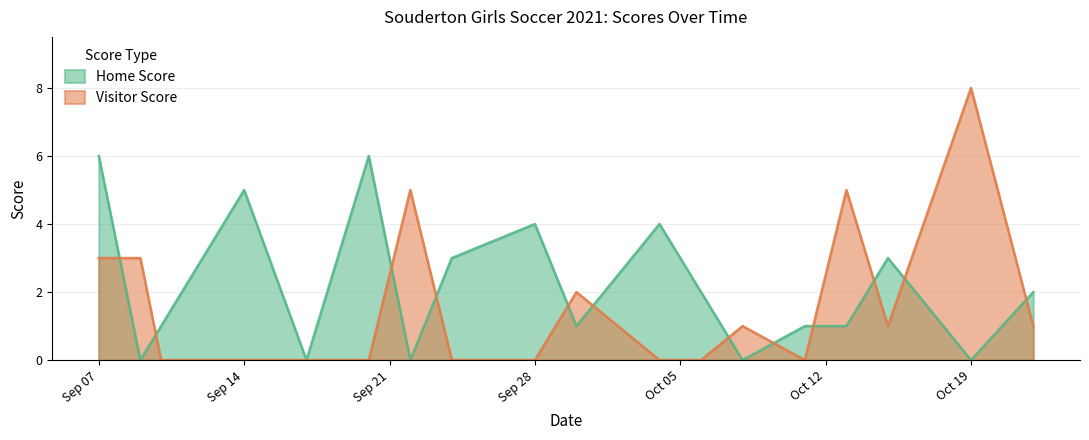

Which series ends up on top after the final intersection of Visitor Score and Home Score?

Home Score